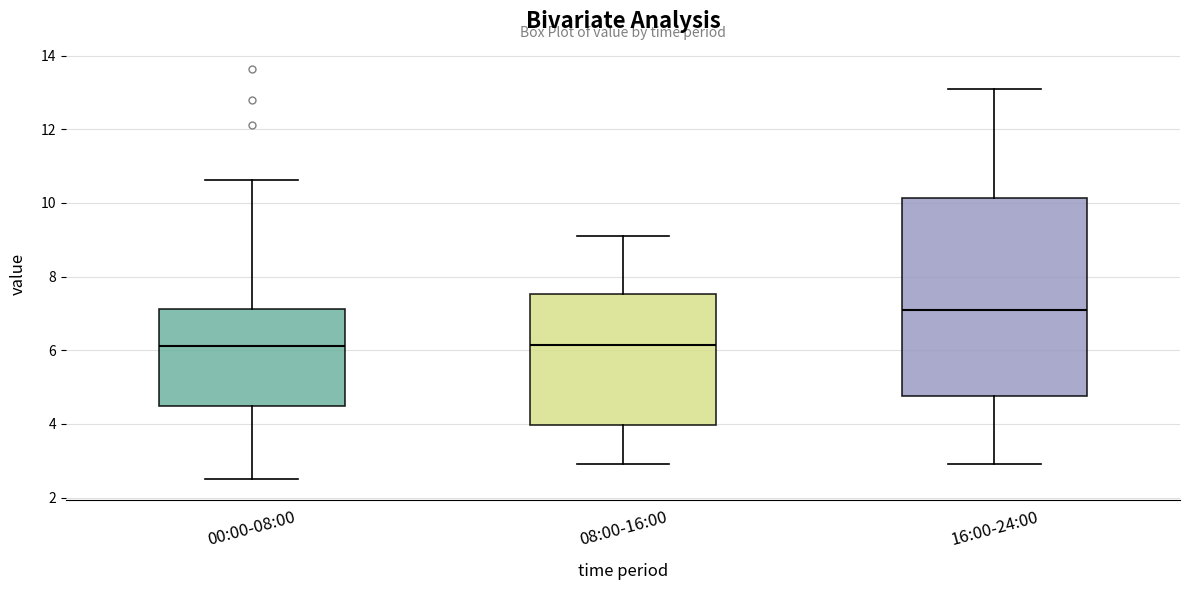

Reading left to right, read every box against the y-axis: the position of its median line, the range the box covers, and the ends of its whiskers. The values are not printed on the chart, so give them approximately, as read against the axis.

00:00-08:00: median 6.2, box 4.4 to 7.2, whiskers 2.6 to 10.6
08:00-16:00: median 6.2, box 4.0 to 7.6, whiskers 3.0 to 9.2
16:00-24:00: median 7.2, box 4.8 to 10.2, whiskers 3.0 to 13.2